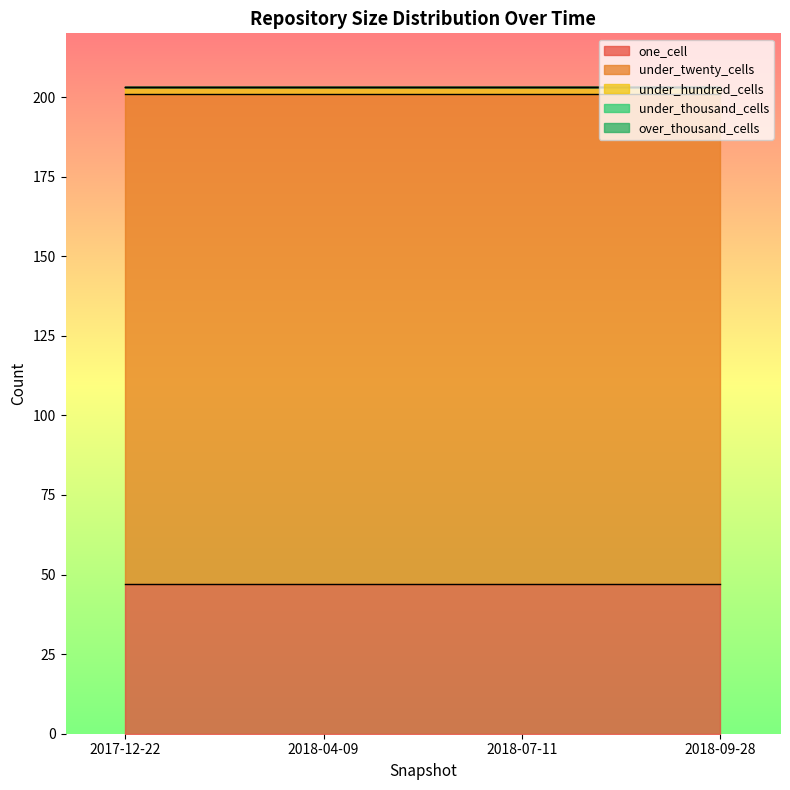

Does the chart display data point markers on the line(s)?

No